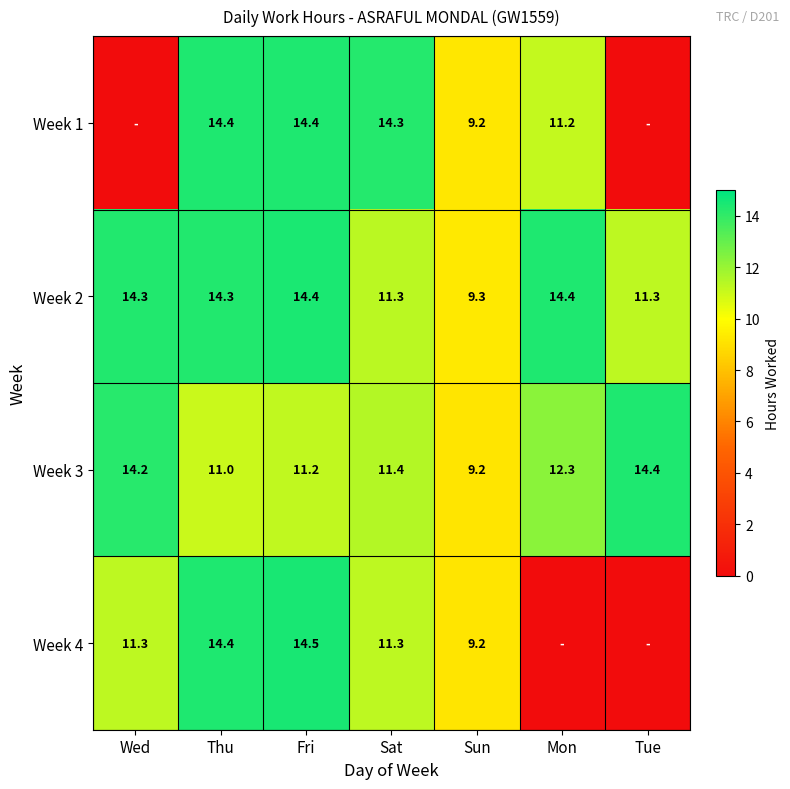

The Week 1 series shows 3.3 at Sun. True or false?

False